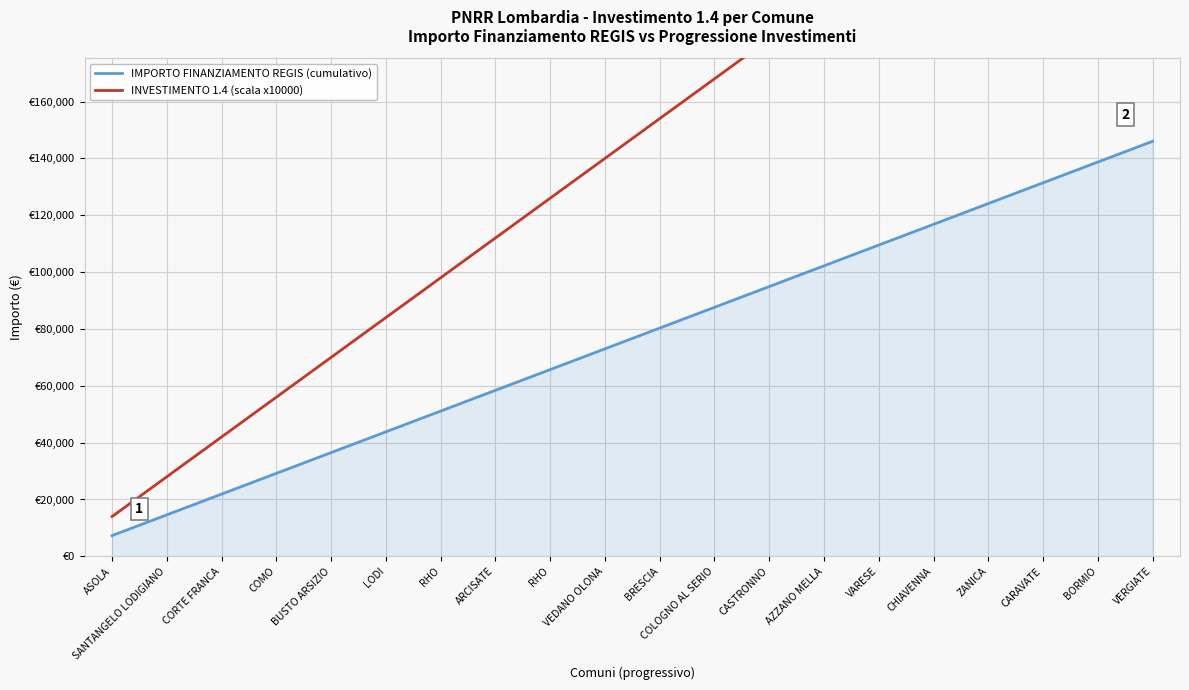

Reading left to right, transcribe all the data shown in this chart.

IMPORTO FINANZIAMENTO REGIS (cumulativo): 7301	14602	21903	29204	36505	43806	51107	58408	65709	73010	80311	87612	94913	102214	109515	116816	124117	131418	138719	146020
INVESTIMENTO 1.4 (scala x10000): 14000	28000	42000	56000	70000	84000	98000	112000	126000	140000	154000	168000	182000	196000	210000	224000	238000	252000	266000	280000